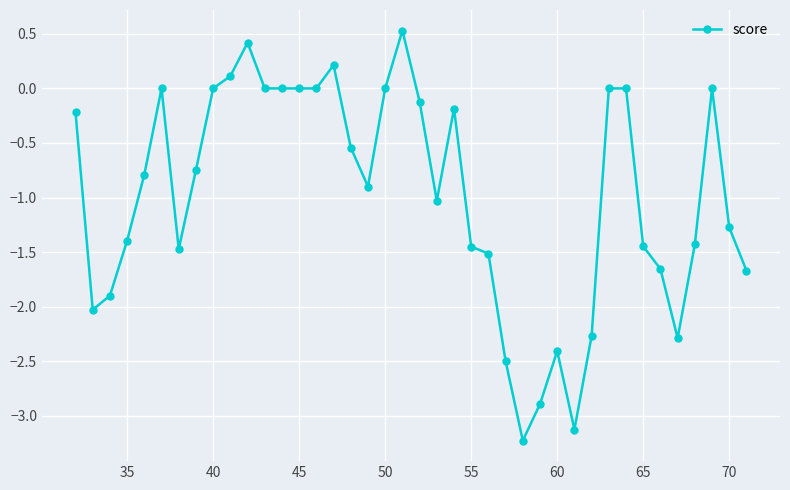

What is the value of the 18th point from the left?

-0.9